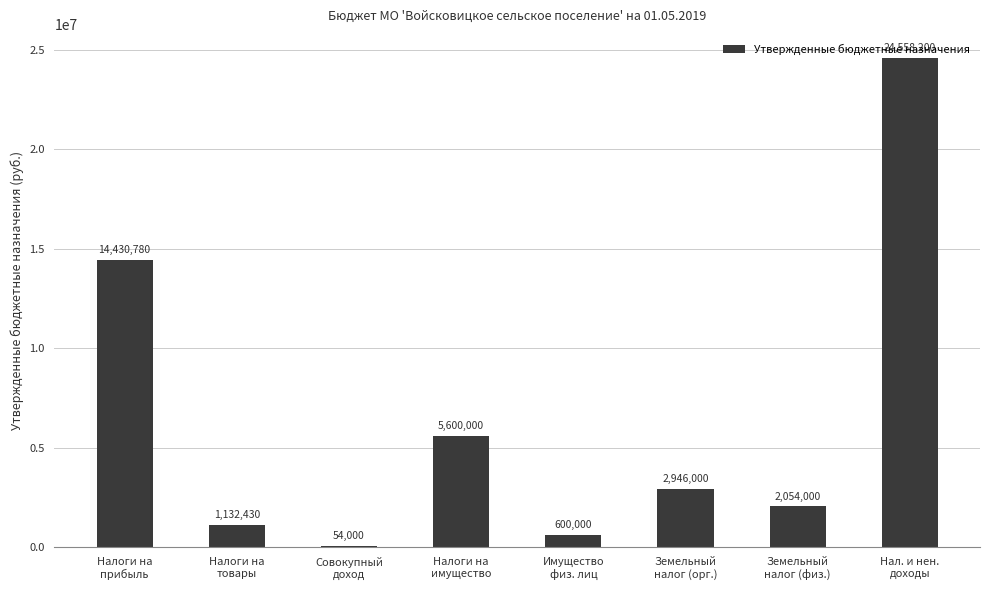

What is the sum of the values at Налоги на
имущество and Земельный
налог (физ.)?

7654000